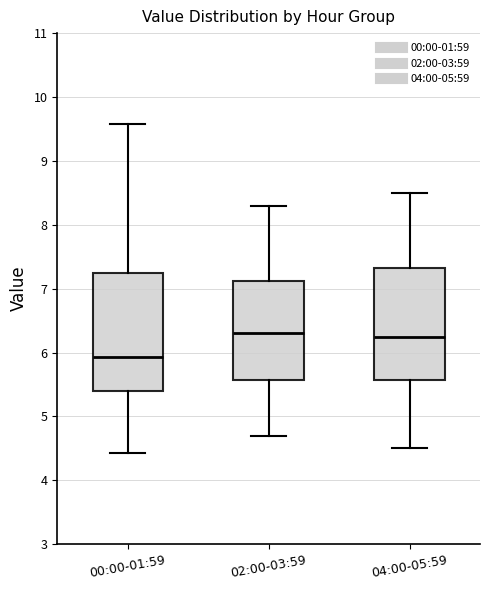

Where does the lower whisker of the box for 00:00-01:59 end on the y-axis? The values are not printed on the chart, so give them approximately, as read against the axis.

4.4